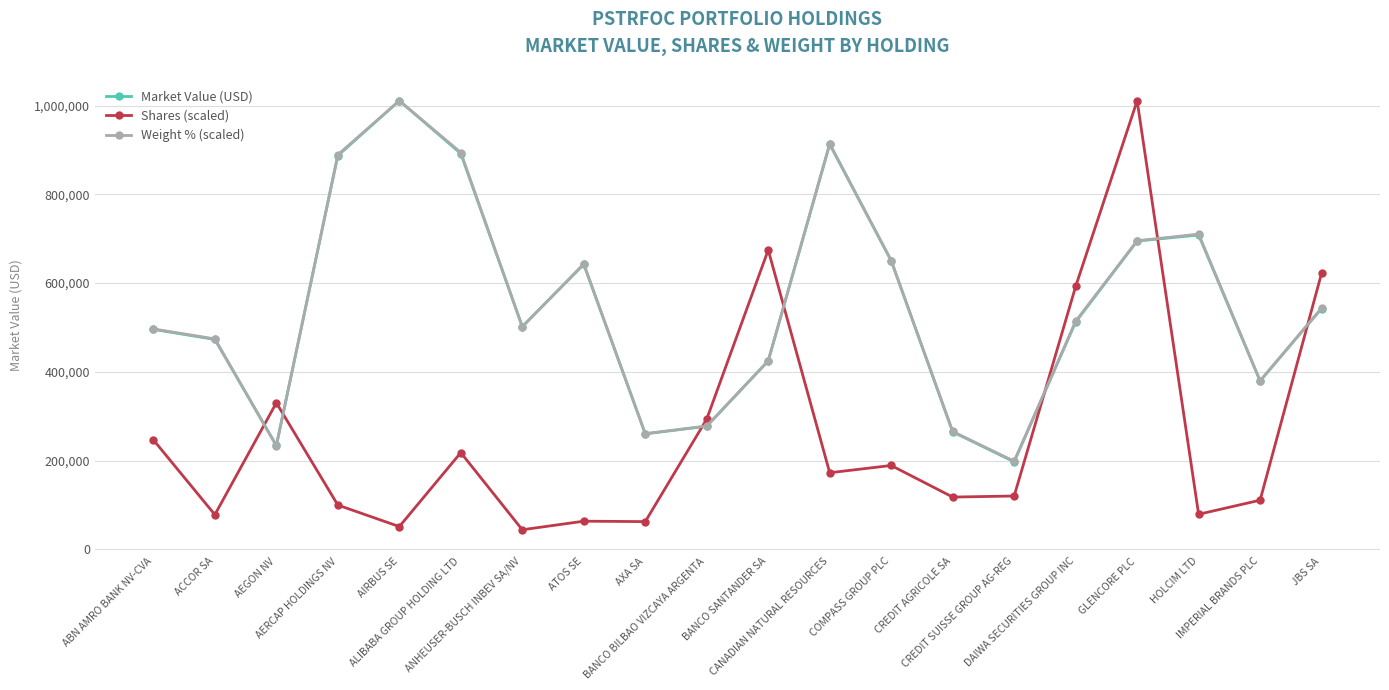

At which label is Shares (scaled) closest to 527554?

DAIWA SECURITIES GROUP INC